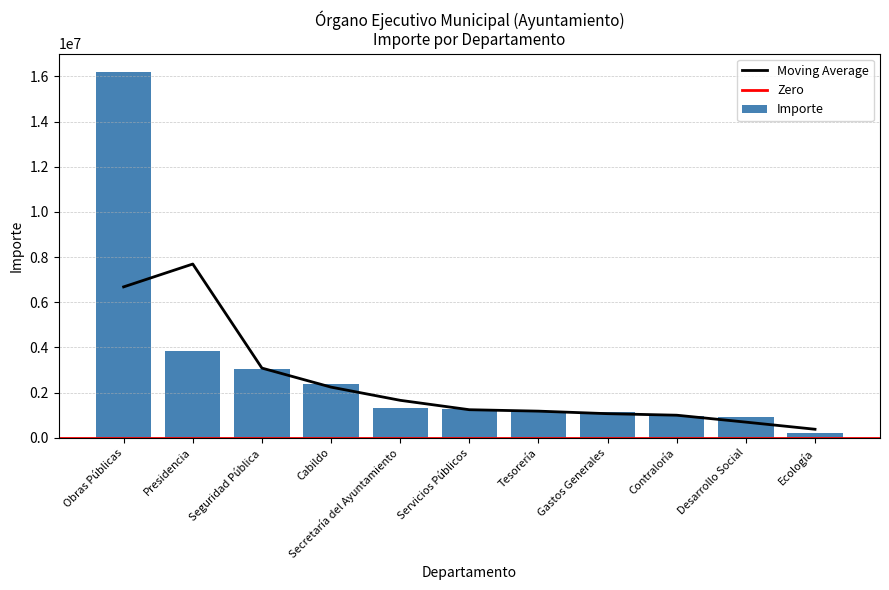

Are the bars grouped side by side (vs. stacked)?

No